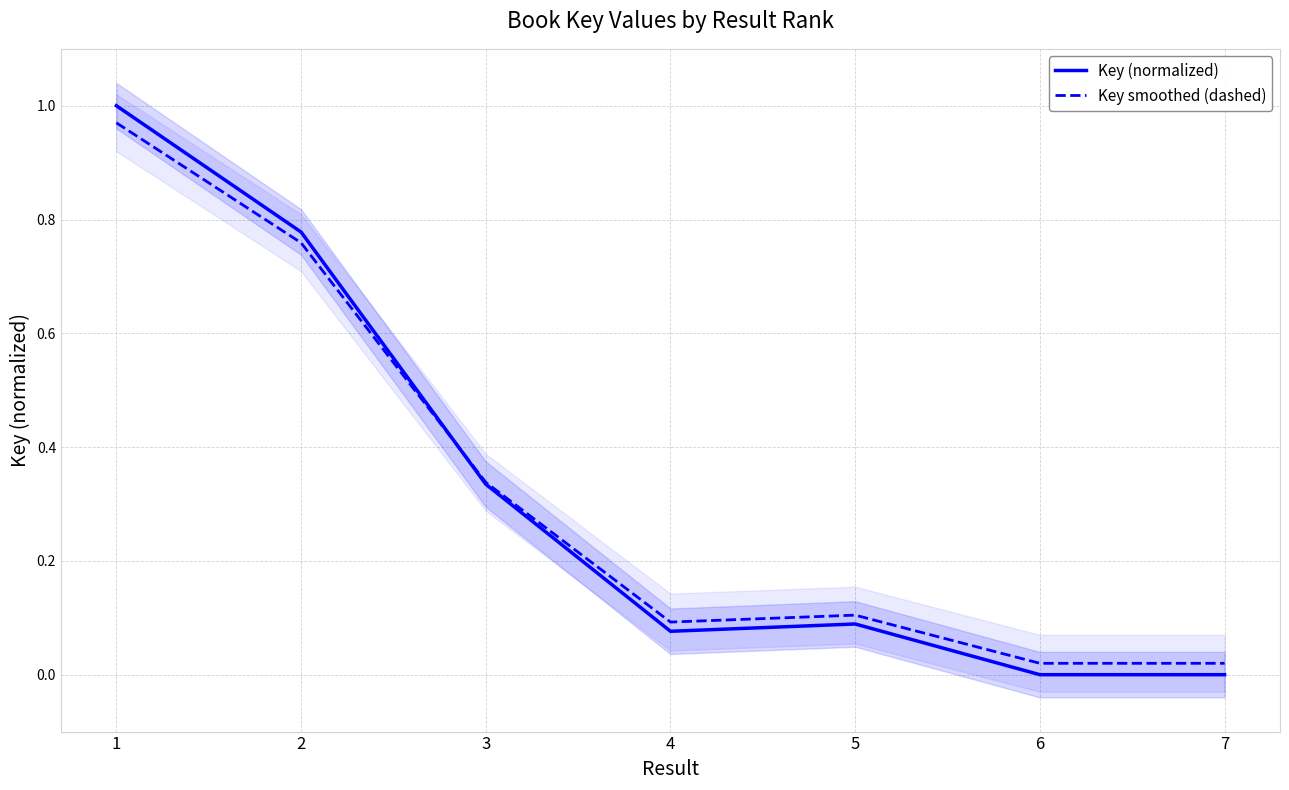

Which series has the largest range (max minus min)?

Key (normalized)